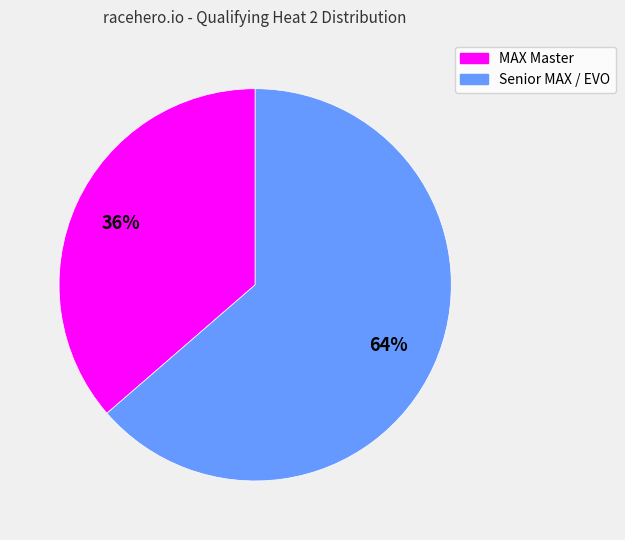

True or false: MAX Master accounts for 22% of the total.

False